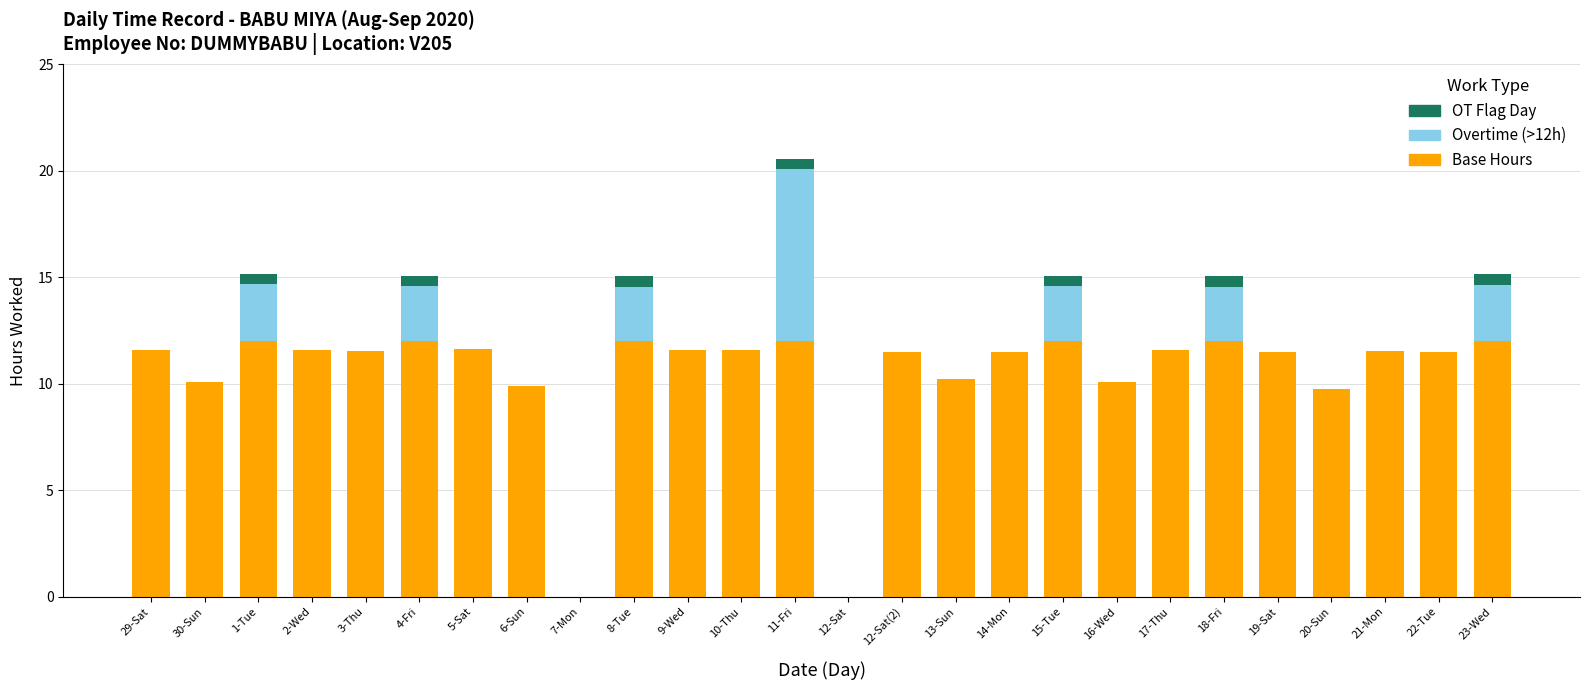

At which category is the sum across all series the highest?

11-Fri